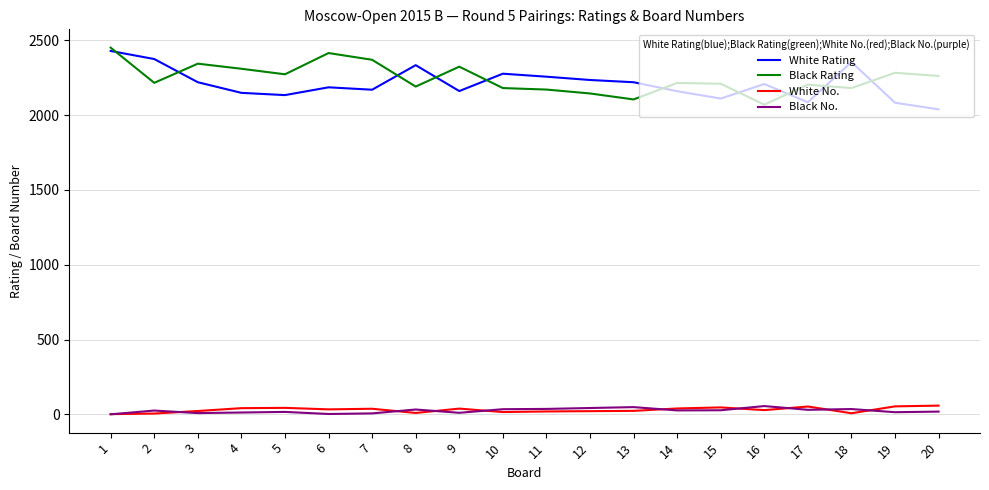

Read the White No. value at 9, to the nearest 5.

40